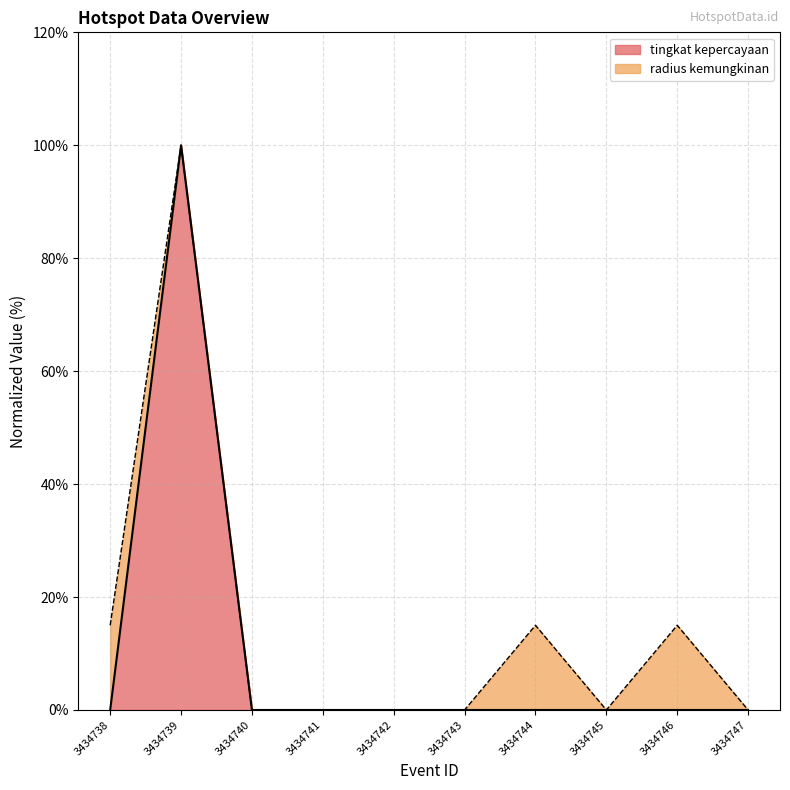

Is it true that the value at 3434738 is -59?

False